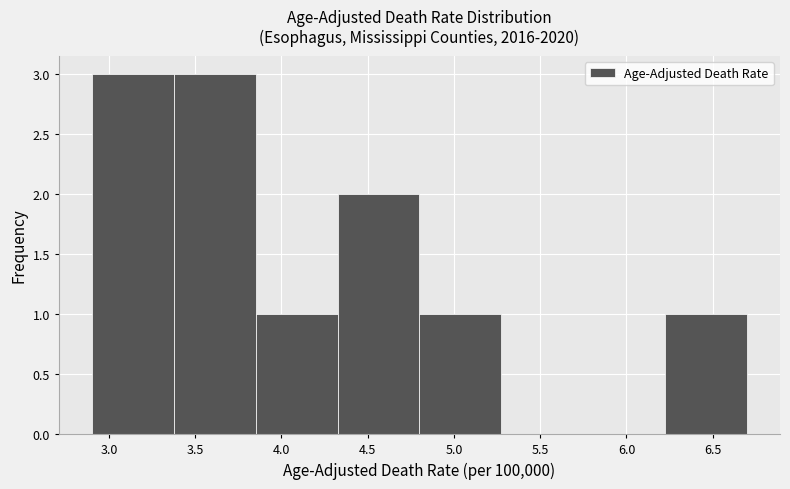

Reading left to right, transcribe this chart: for each bar, give the range it covers on the x-axis and its height. Neither the bar edges nor the heights are printed on the chart, so give them approximately, as read against the axes.

2.900 to 3.375: 3
3.375 to 3.850: 3
3.850 to 4.325: 1
4.325 to 4.800: 2
4.800 to 5.275: 1
5.275 to 5.750: 0
5.750 to 6.225: 0
6.225 to 6.700: 1